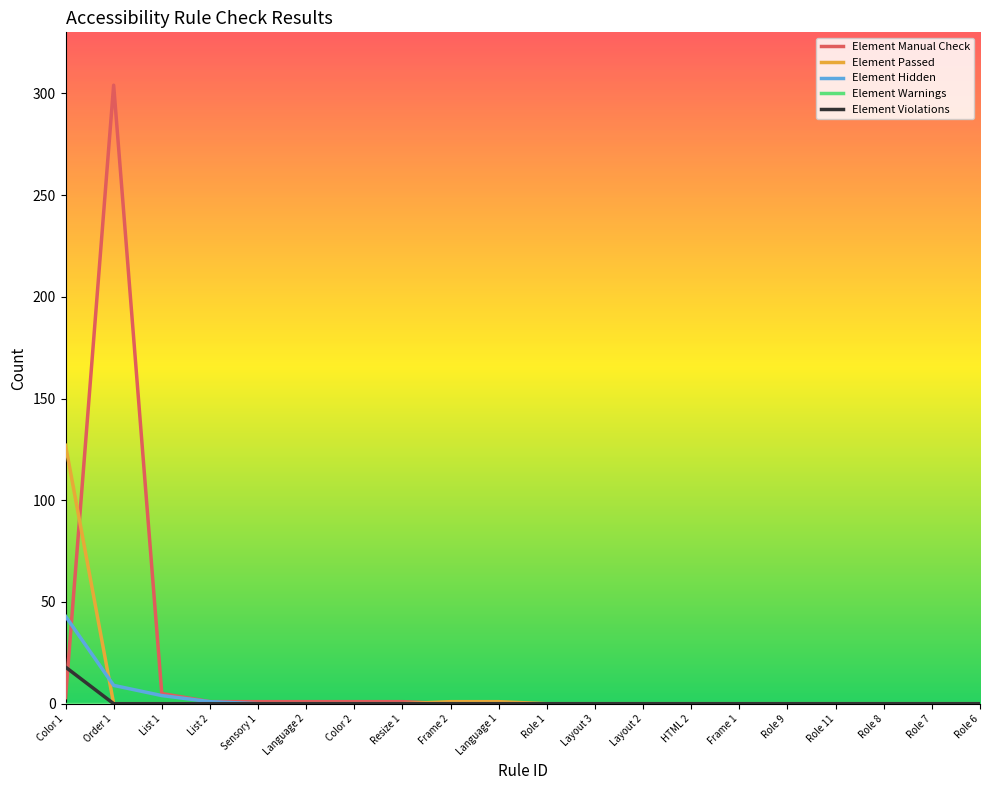

The value of Element Hidden at Frame 2 is 0. True or false?

True